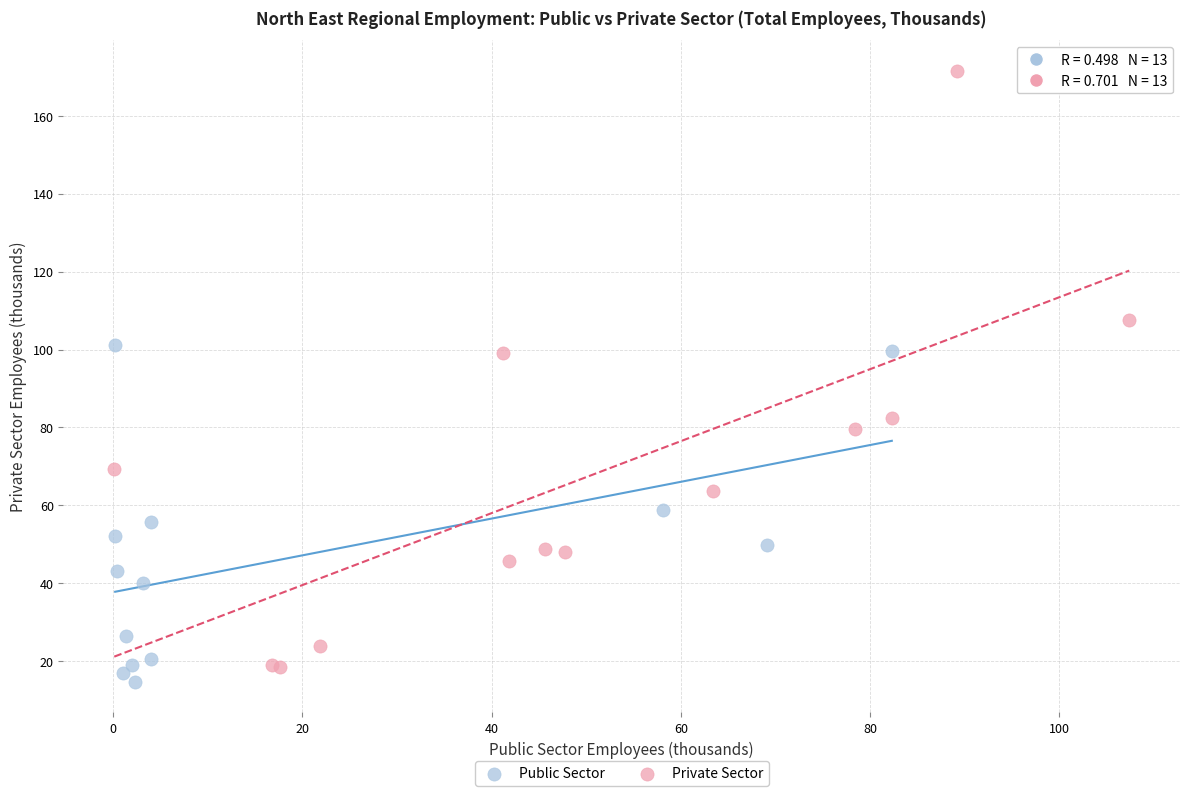

Which series reaches the maximum Y coordinate?

Private Sector